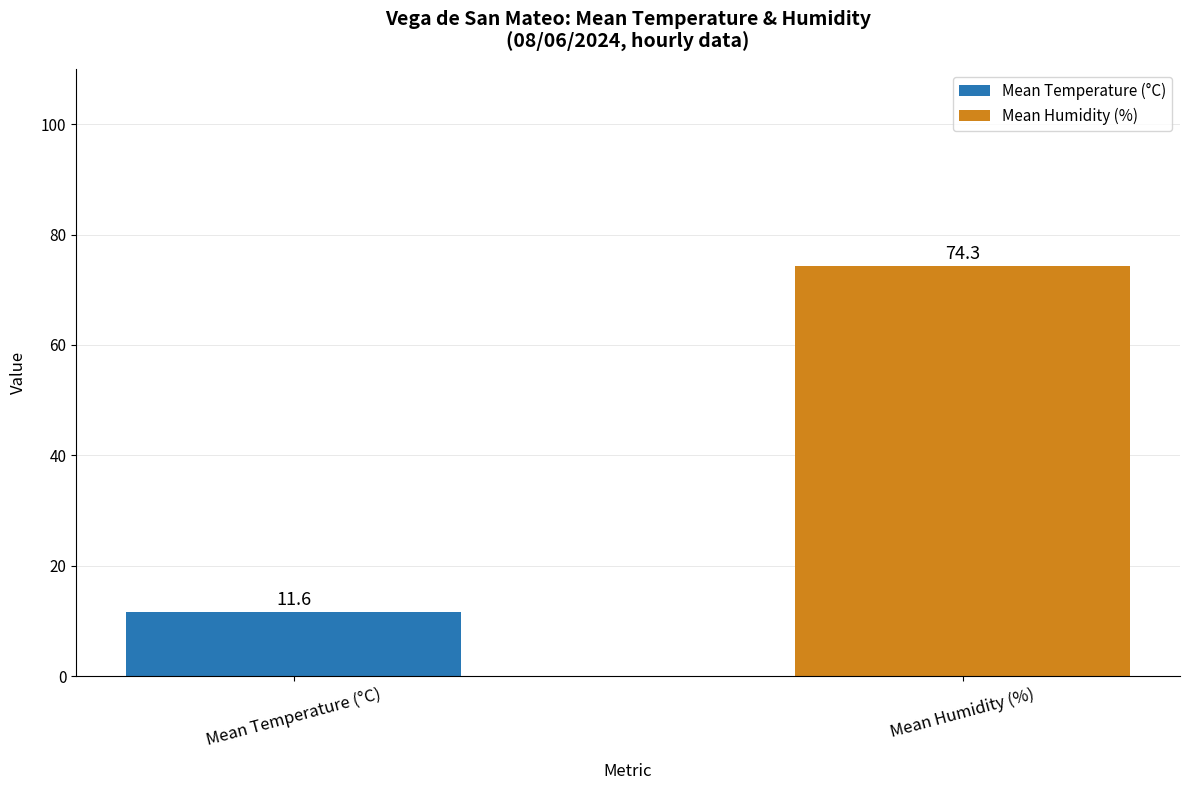

Does the chart contain stacked bars?

No